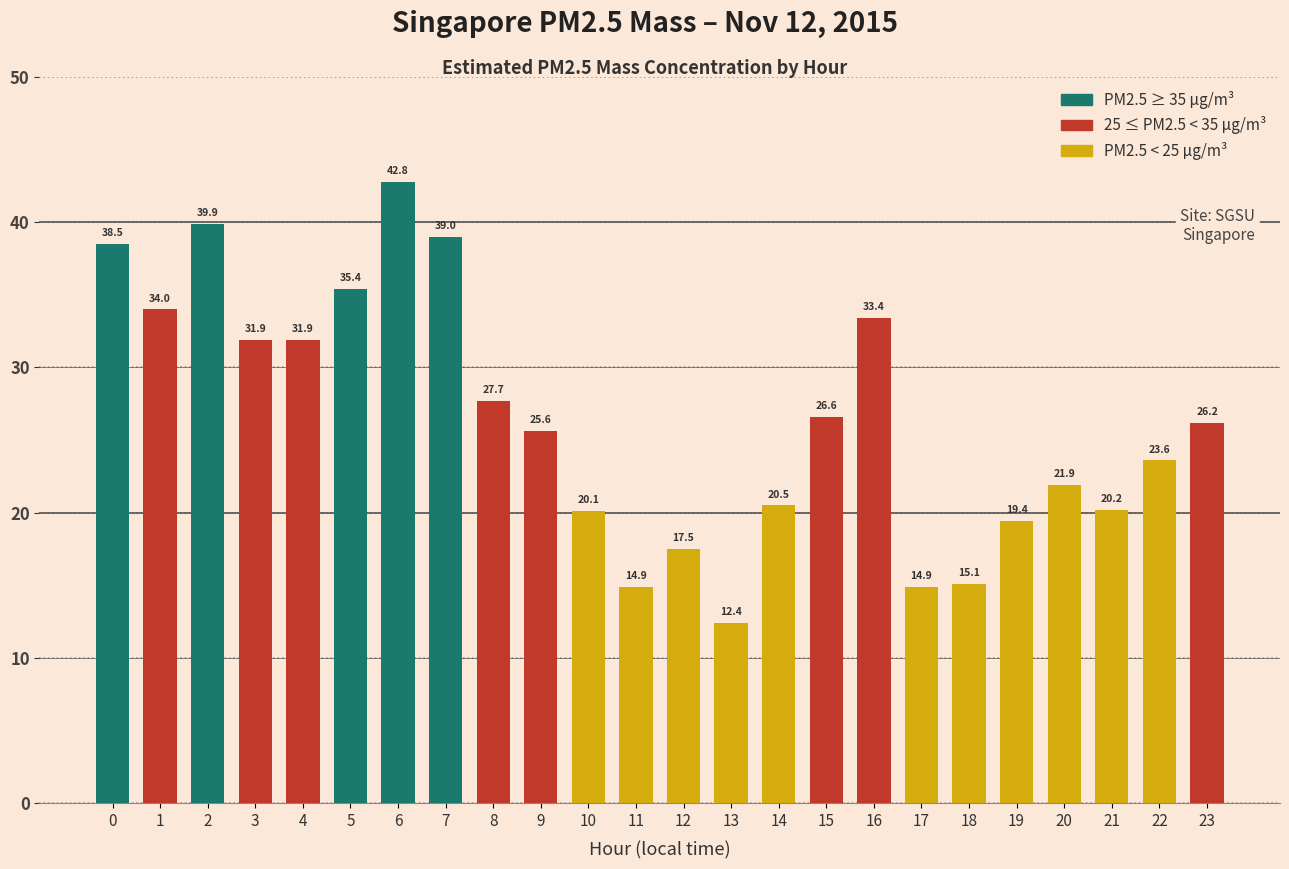

What is the difference between the second highest and second lowest values?

25.0